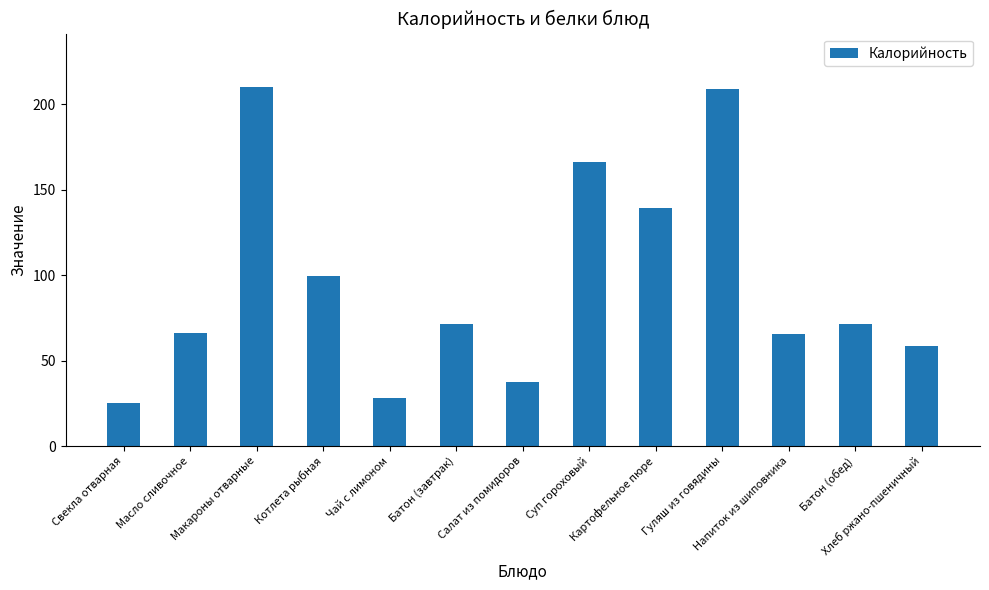

What is the difference between the values at Чай с лимоном and Хлеб ржано-пшеничный?

30.8